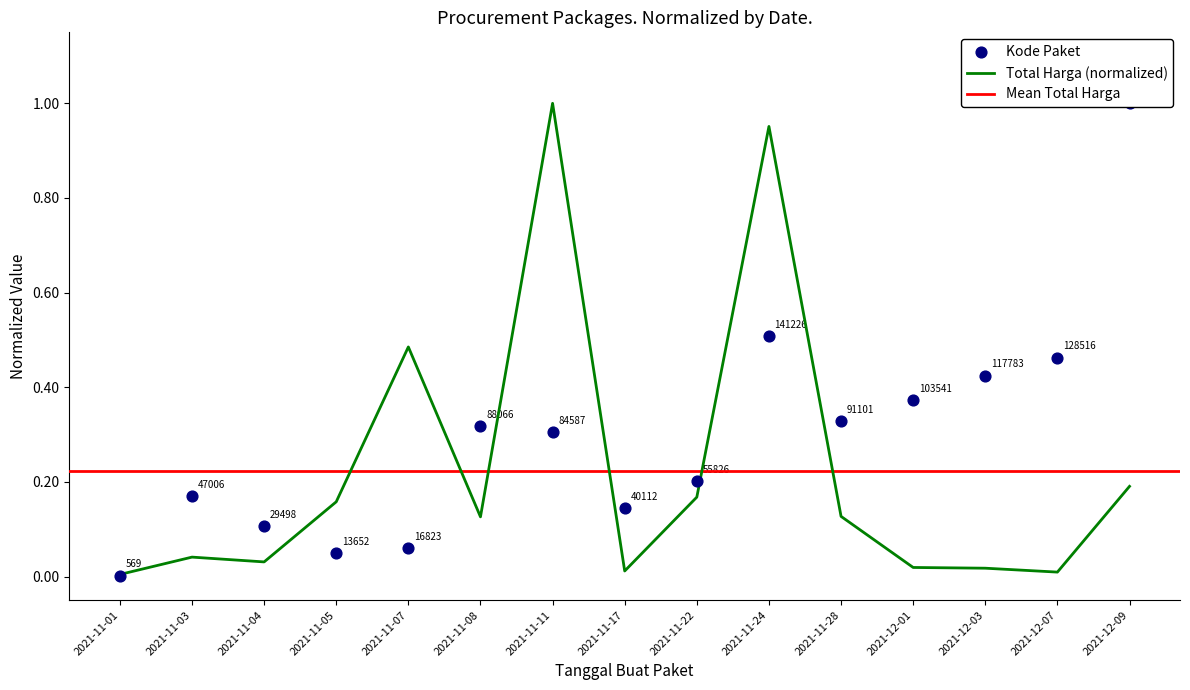

Which series contains the highest Y value?

Total Harga